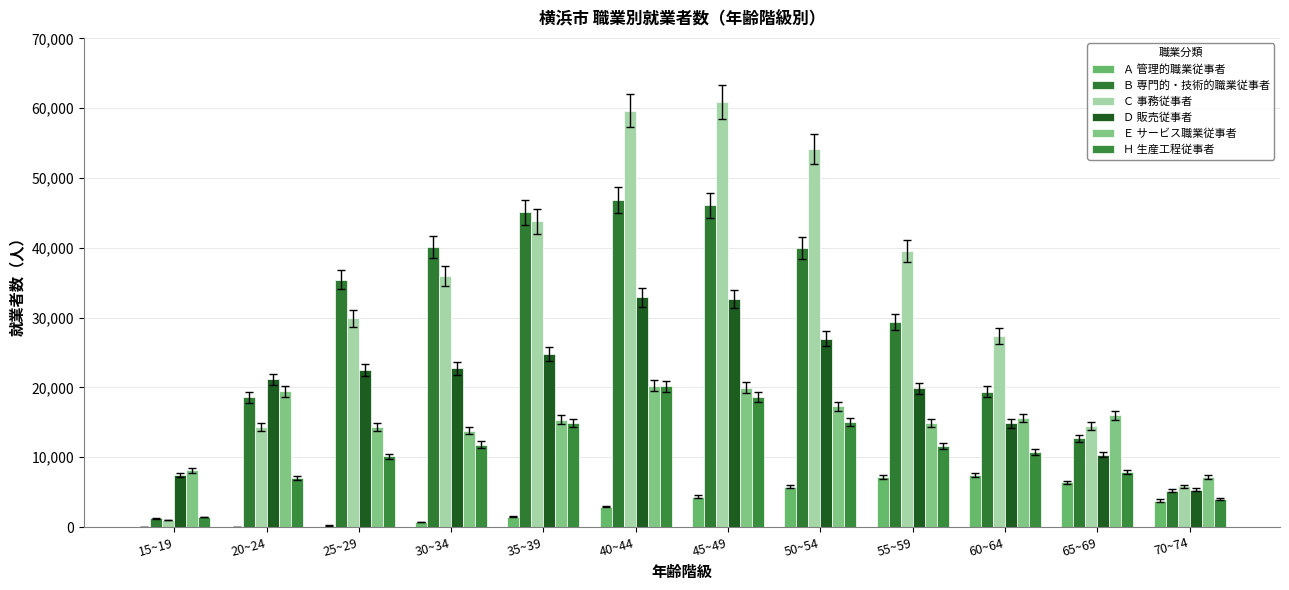

What is the difference between the maximum and second lowest values in the Ｄ 販売従事者 series?

25487